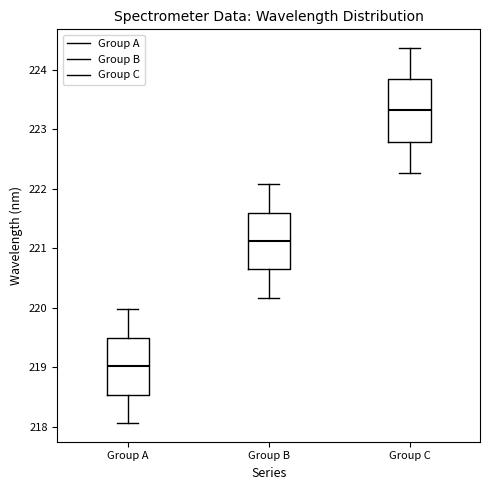

Reading left to right, read every box against the y-axis: the position of its median line, the range the box covers, and the ends of its whiskers. The values are not printed on the chart, so give them approximately, as read against the axis.

Group A: median 219.0, box 218.5 to 219.5, whiskers 218.1 to 220.0
Group B: median 221.1, box 220.6 to 221.6, whiskers 220.2 to 222.1
Group C: median 223.3, box 222.8 to 223.8, whiskers 222.3 to 224.4